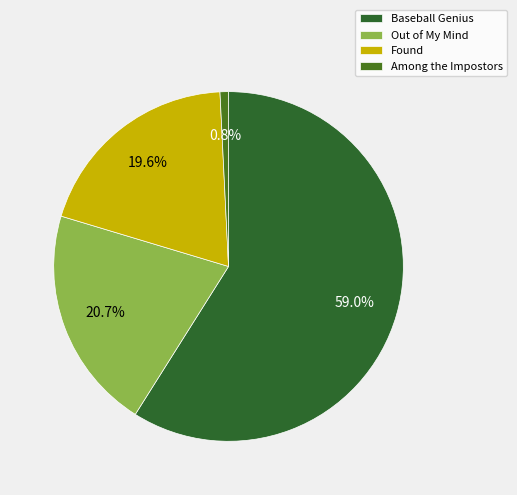

Which slice is the largest?

Baseball Genius